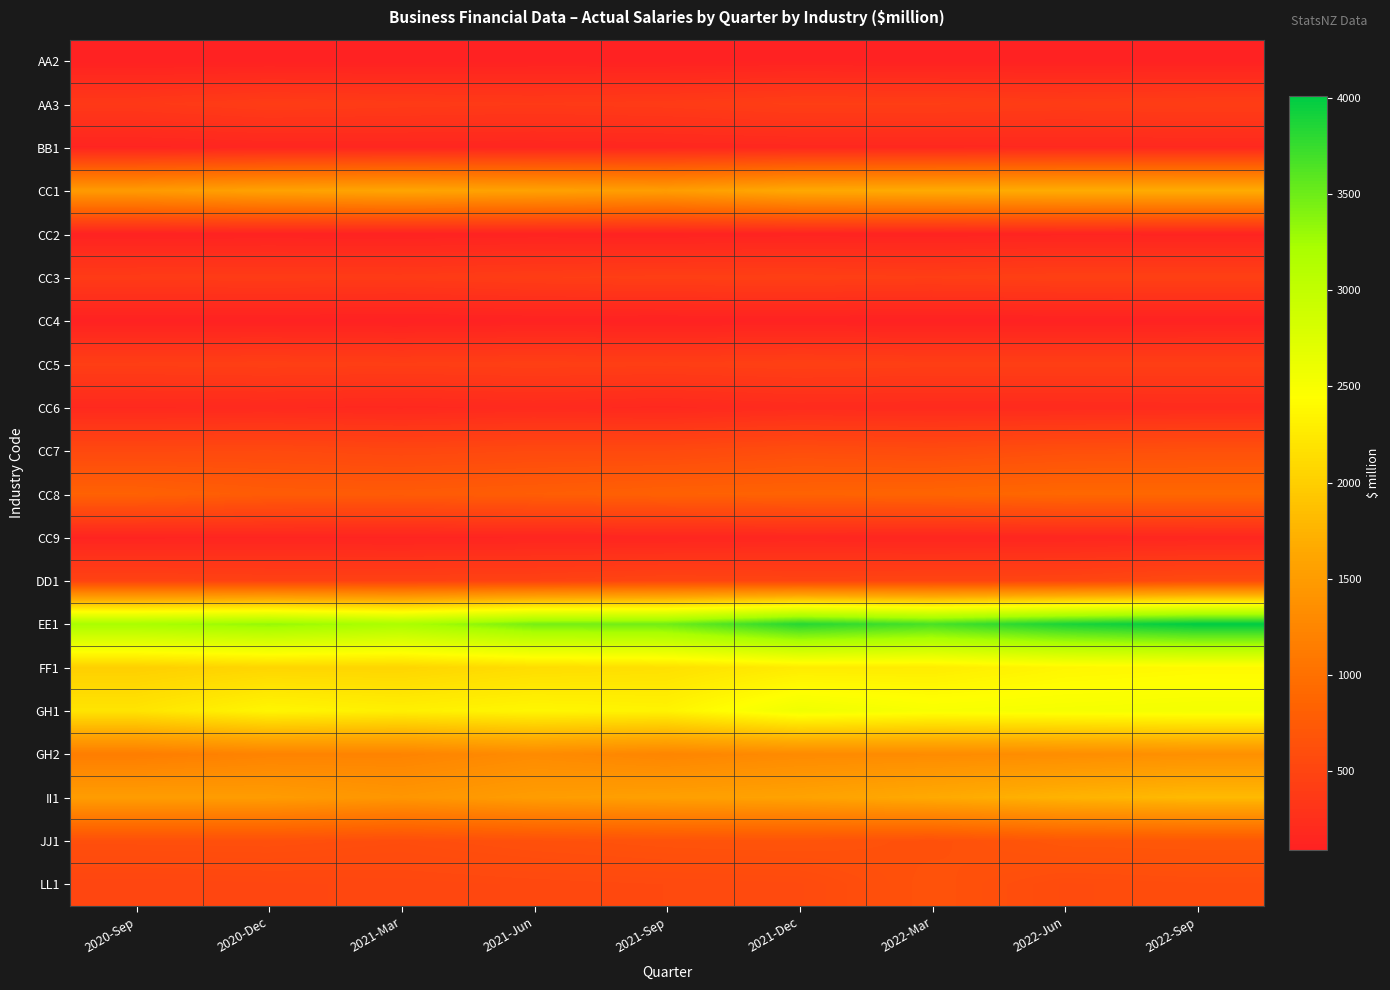

Reading left to right, extract all data points from this chart.

AA2: 2020-Sep=89	2020-Dec=93	2021-Mar=89	2021-Jun=98	2021-Sep=95	2021-Dec=102	2022-Mar=94	2022-Jun=96	2022-Sep=95
AA3: 2020-Sep=357	2020-Dec=402	2021-Mar=385	2021-Jun=370	2021-Sep=385	2021-Dec=420	2022-Mar=416	2022-Jun=397	2022-Sep=412
BB1: 2020-Sep=127	2020-Dec=143	2021-Mar=146	2021-Jun=145	2021-Sep=154	2021-Dec=166	2022-Mar=167	2022-Jun=176	2022-Sep=175
CC1: 2020-Sep=1486	2020-Dec=1569	2021-Mar=1602	2021-Jun=1564	2021-Sep=1515	2021-Dec=1649	2022-Mar=1667	2022-Jun=1682	2022-Sep=1680
CC2: 2020-Sep=103	2020-Dec=106	2021-Mar=103	2021-Jun=111	2021-Sep=107	2021-Dec=118	2022-Mar=114	2022-Jun=125	2022-Sep=123
CC3: 2020-Sep=382	2020-Dec=389	2021-Mar=382	2021-Jun=408	2021-Sep=426	2021-Dec=432	2022-Mar=418	2022-Jun=441	2022-Sep=440
CC4: 2020-Sep=96	2020-Dec=97	2021-Mar=89	2021-Jun=100	2021-Sep=96	2021-Dec=99	2022-Mar=92	2022-Jun=96	2022-Sep=99
CC5: 2020-Sep=422	2020-Dec=432	2021-Mar=421	2021-Jun=433	2021-Sep=422	2021-Dec=441	2022-Mar=428	2022-Jun=428	2022-Sep=427
CC6: 2020-Sep=178	2020-Dec=183	2021-Mar=171	2021-Jun=189	2021-Sep=173	2021-Dec=201	2022-Mar=194	2022-Jun=195	2022-Sep=205
CC7: 2020-Sep=540	2020-Dec=551	2021-Mar=522	2021-Jun=548	2021-Sep=549	2021-Dec=599	2022-Mar=572	2022-Jun=616	2022-Sep=633
CC8: 2020-Sep=829	2020-Dec=762	2021-Mar=754	2021-Jun=783	2021-Sep=823	2021-Dec=843	2022-Mar=861	2022-Jun=897	2022-Sep=892
CC9: 2020-Sep=124	2020-Dec=131	2021-Mar=126	2021-Jun=136	2021-Sep=137	2021-Dec=151	2022-Mar=141	2022-Jun=147	2022-Sep=151
DD1: 2020-Sep=474	2020-Dec=456	2021-Mar=455	2021-Jun=464	2021-Sep=504	2021-Dec=488	2022-Mar=494	2022-Jun=501	2022-Sep=562
EE1: 2020-Sep=3219	2020-Dec=3323	2021-Mar=3199	2021-Jun=3462	2021-Sep=3489	2021-Dec=3832	2022-Mar=3672	2022-Jun=3884	2022-Sep=4012
FF1: 2020-Sep=2012	2020-Dec=2068	2021-Mar=2066	2021-Jun=2136	2021-Sep=2165	2021-Dec=2270	2022-Mar=2276	2022-Jun=2366	2022-Sep=2395
GH1: 2020-Sep=2202	2020-Dec=2363	2021-Mar=2310	2021-Jun=2368	2021-Sep=2340	2021-Dec=2576	2022-Mar=2500	2022-Jun=2524	2022-Sep=2543
GH2: 2020-Sep=1146	2020-Dec=1217	2021-Mar=1221	2021-Jun=1307	2021-Sep=1242	2021-Dec=1300	2022-Mar=1313	2022-Jun=1333	2022-Sep=1367
II1: 2020-Sep=1515	2020-Dec=1504	2021-Mar=1431	2021-Jun=1511	2021-Sep=1545	2021-Dec=1574	2022-Mar=1655	2022-Jun=1749	2022-Sep=1810
JJ1: 2020-Sep=620	2020-Dec=625	2021-Mar=599	2021-Jun=632	2021-Sep=657	2021-Dec=667	2022-Mar=629	2022-Jun=703	2022-Sep=711
LL1: 2020-Sep=503	2020-Dec=514	2021-Mar=523	2021-Jun=537	2021-Sep=549	2021-Dec=560	2022-Mar=655	2022-Jun=576	2022-Sep=591